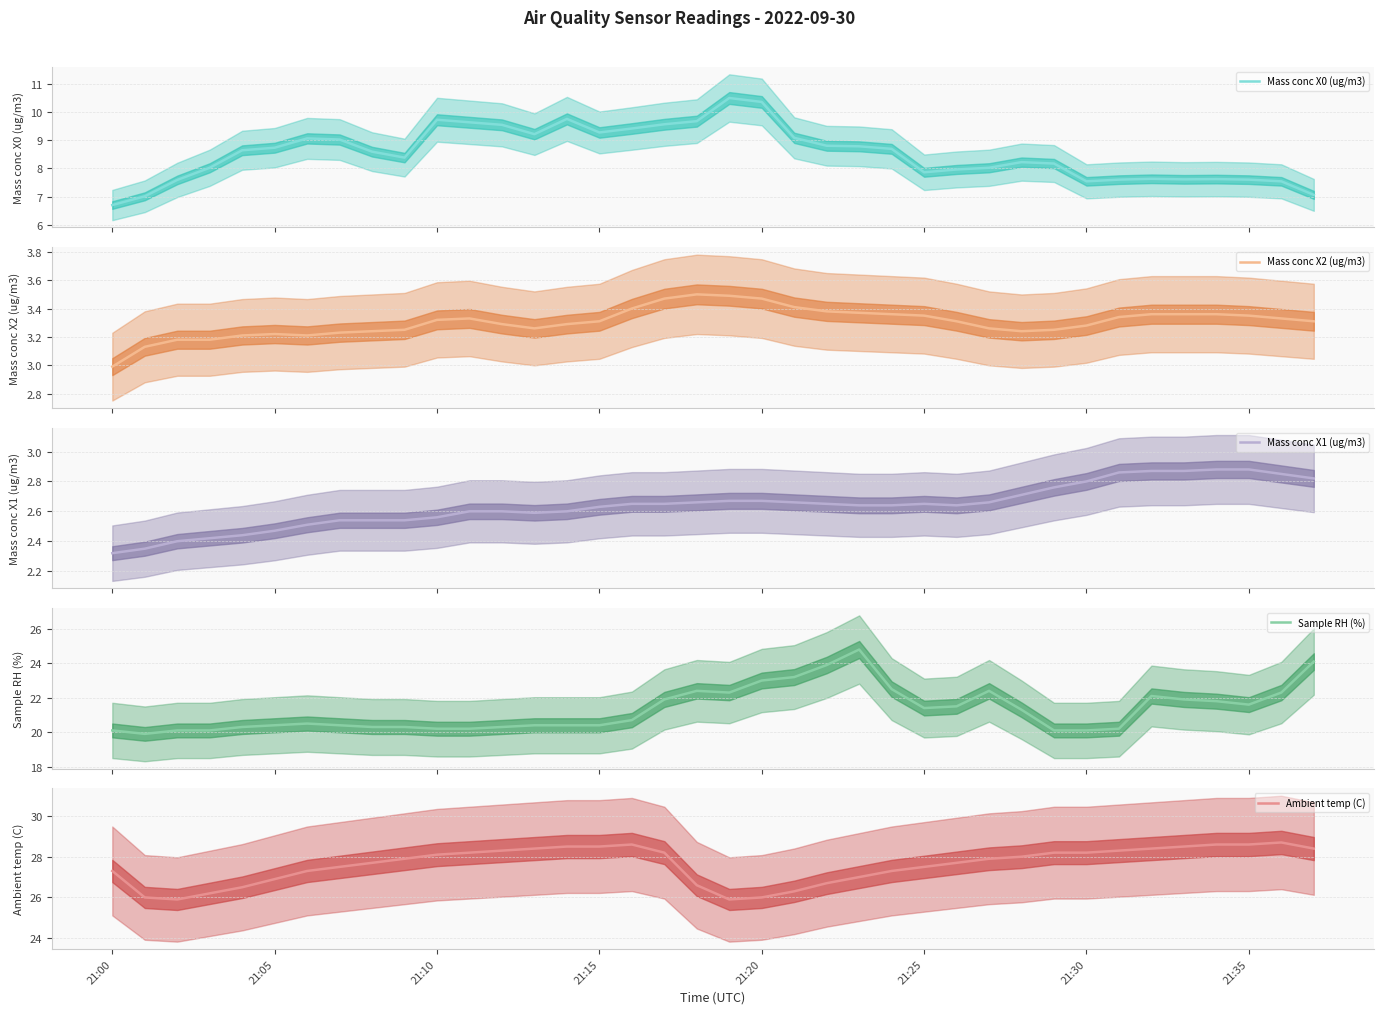

Reading right to left, what are all the values shown in this chart?

Mass conc X0 (ug/m3): 7.1	7.5	7.6	7.6	7.6	7.6	7.6	7.5	8.2	8.2	8.0	8.0	7.9	8.7	8.8	8.8	9.1	10.3	10.5	9.7	9.6	9.4	9.3	9.8	9.2	9.5	9.6	9.7	8.4	8.6	9.0	9.1	8.7	8.6	8.0	7.6	7.0	6.7
Mass conc X2 (ug/m3): 3.3	3.3	3.4	3.4	3.4	3.4	3.3	3.3	3.2	3.2	3.3	3.3	3.4	3.4	3.4	3.4	3.4	3.5	3.5	3.5	3.5	3.4	3.3	3.3	3.3	3.3	3.3	3.3	3.2	3.2	3.2	3.2	3.2	3.2	3.2	3.2	3.1	3.0
Mass conc X1 (ug/m3): 2.8	2.9	2.9	2.9	2.9	2.9	2.9	2.8	2.8	2.7	2.7	2.6	2.6	2.6	2.6	2.6	2.7	2.7	2.7	2.7	2.6	2.6	2.6	2.6	2.6	2.6	2.6	2.6	2.5	2.5	2.5	2.5	2.5	2.4	2.4	2.4	2.4	2.3
Sample RH (%): 24.1	22.3	21.6	21.8	21.9	22.1	20.2	20.1	20.1	21.3	22.4	21.5	21.4	22.5	24.8	23.9	23.2	23.0	22.3	22.4	21.9	20.7	20.4	20.4	20.4	20.3	20.2	20.2	20.3	20.3	20.4	20.5	20.4	20.3	20.1	20.1	19.9	20.1
Ambient temp (C): 28.4	28.7	28.6	28.6	28.5	28.4	28.3	28.2	28.2	28.0	27.9	27.7	27.5	27.3	27.0	26.7	26.3	26.0	25.9	26.6	28.2	28.6	28.5	28.5	28.4	28.3	28.2	28.1	27.9	27.7	27.5	27.3	26.9	26.5	26.2	25.9	26.0	27.3